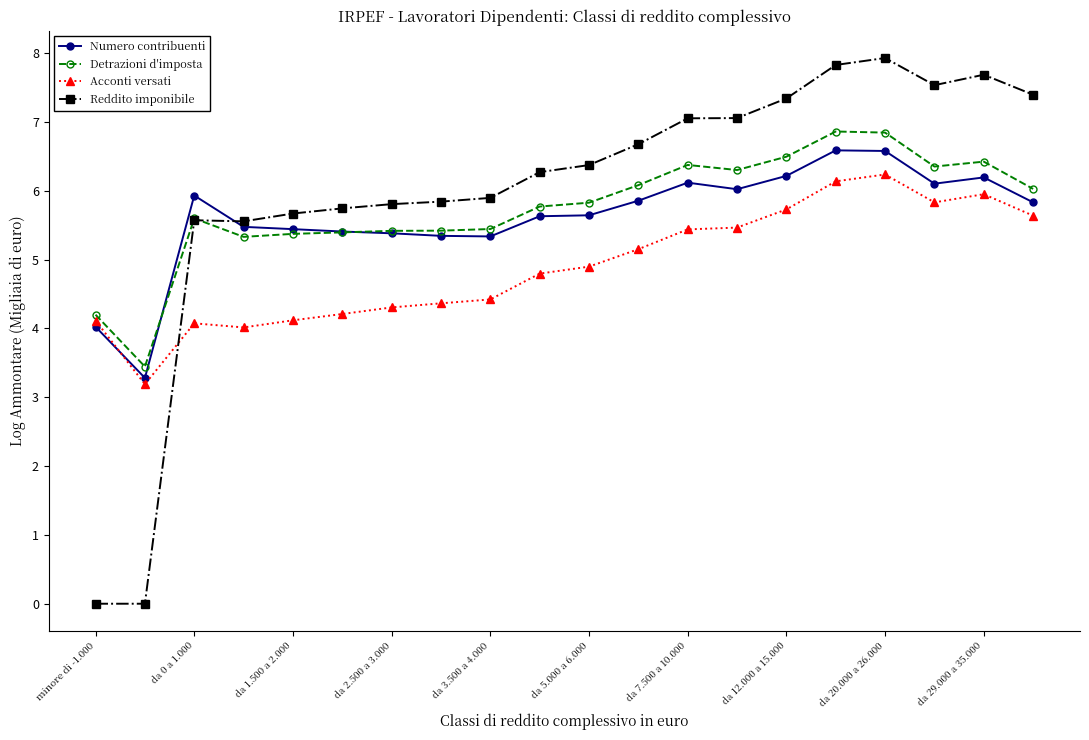

Which series has the widest spread of values?

Reddito imponibile